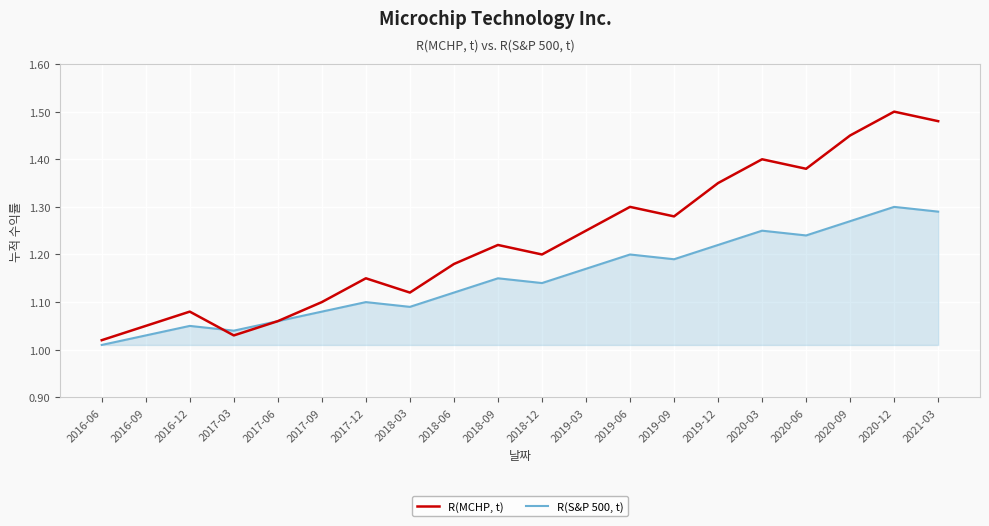

What position from the right is 2019-09?

7